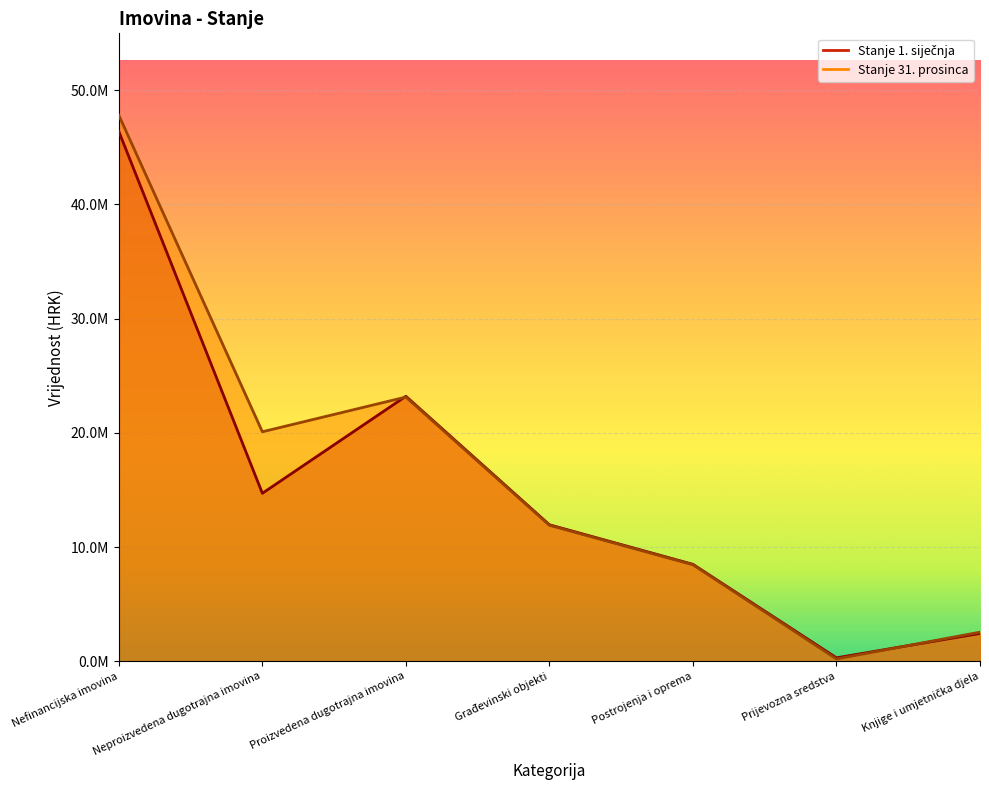

What is the sum of all Stanje 31. prosinca values?

114154546.1